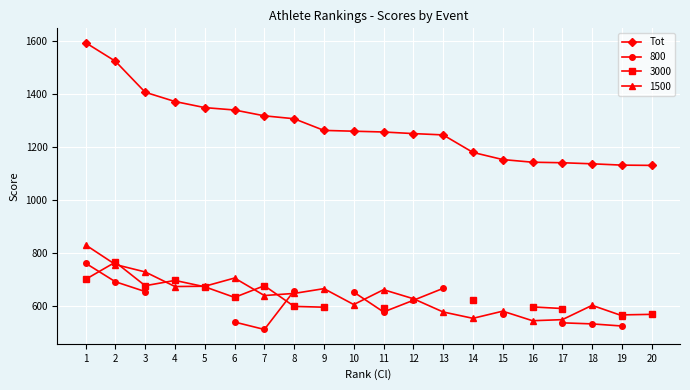

Count the number of values greater than 1261.

9